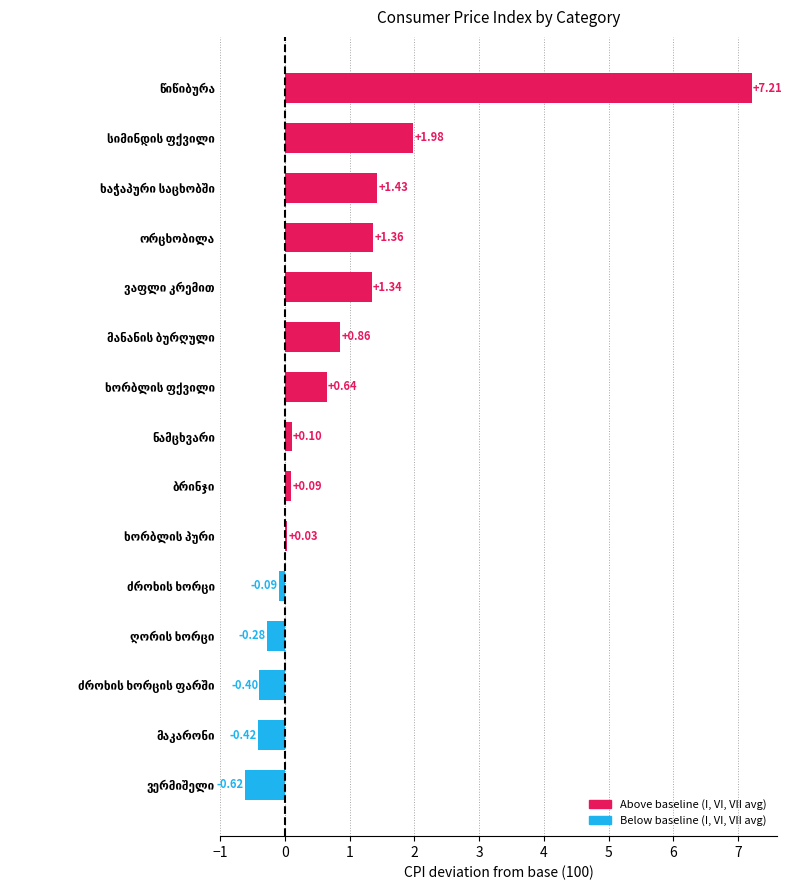

What is the difference between the maximum and second lowest values?

7.6